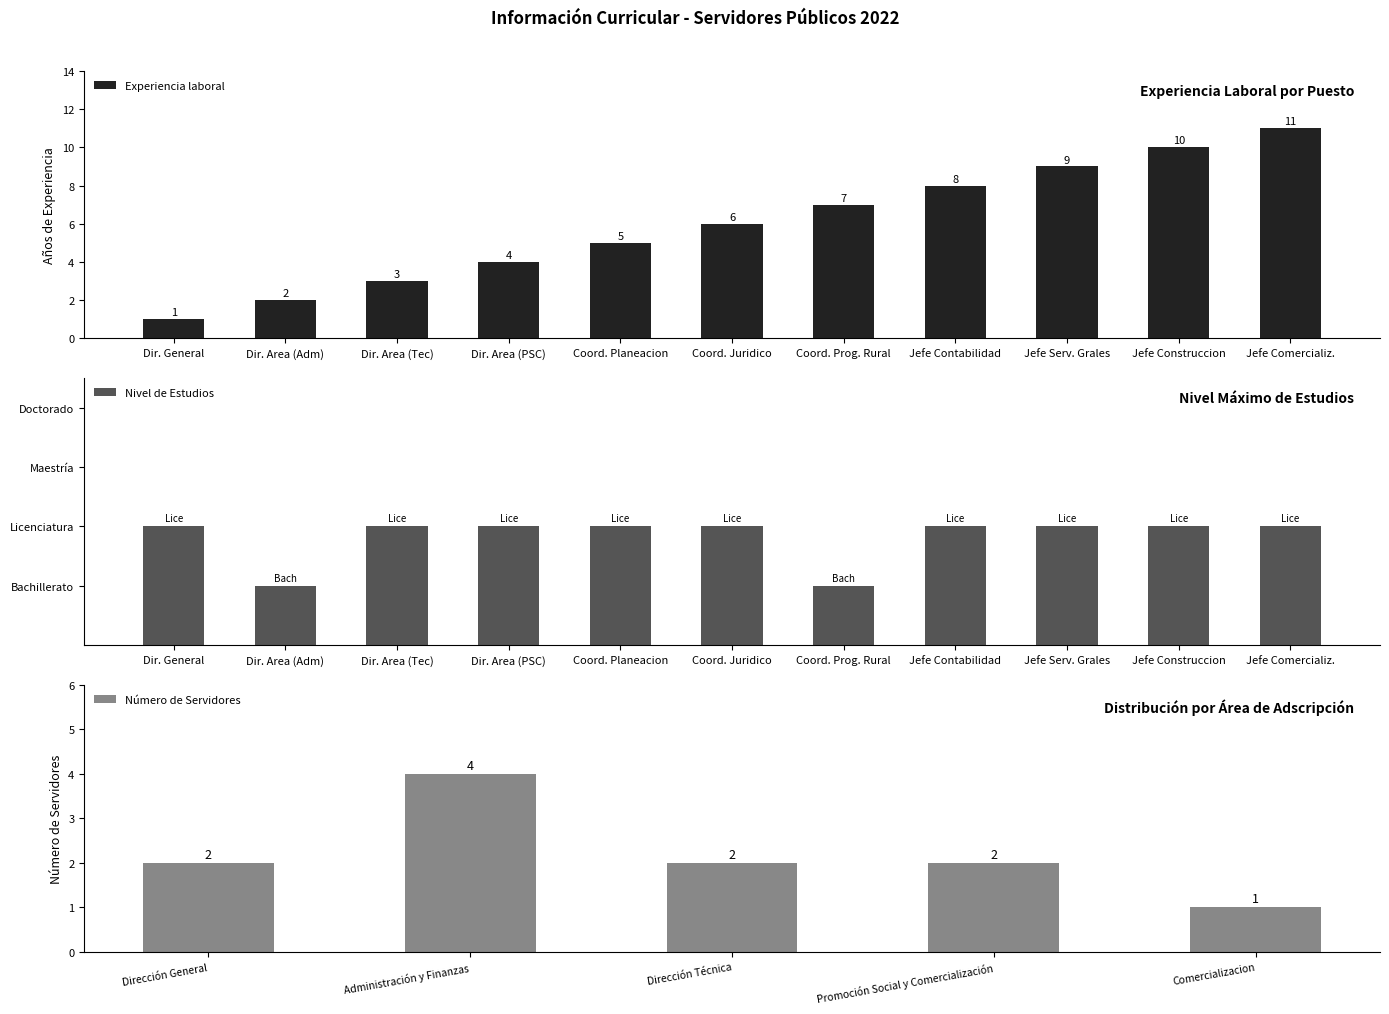

What is the average value of the Experiencia laboral series?

6